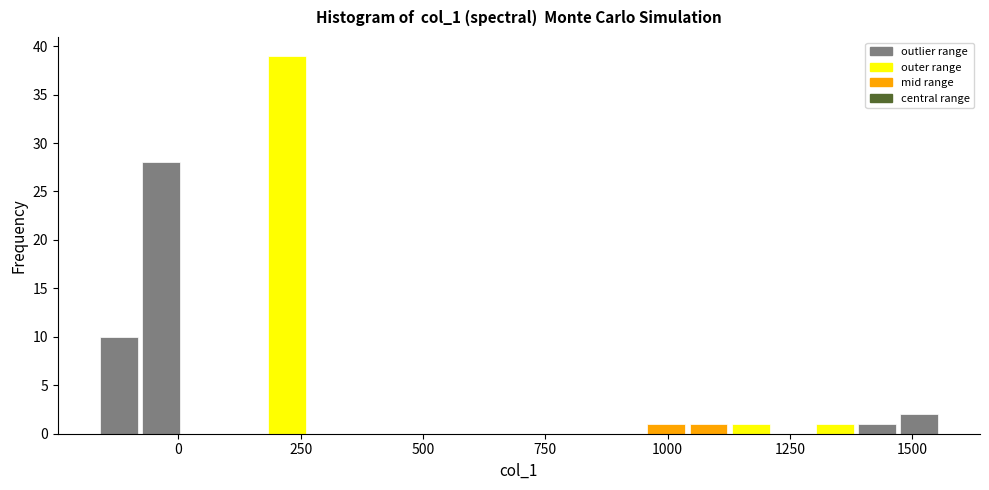

Around what value on the x-axis is the tallest bar? Give the approximate position of its centre, as read against the axis.

200